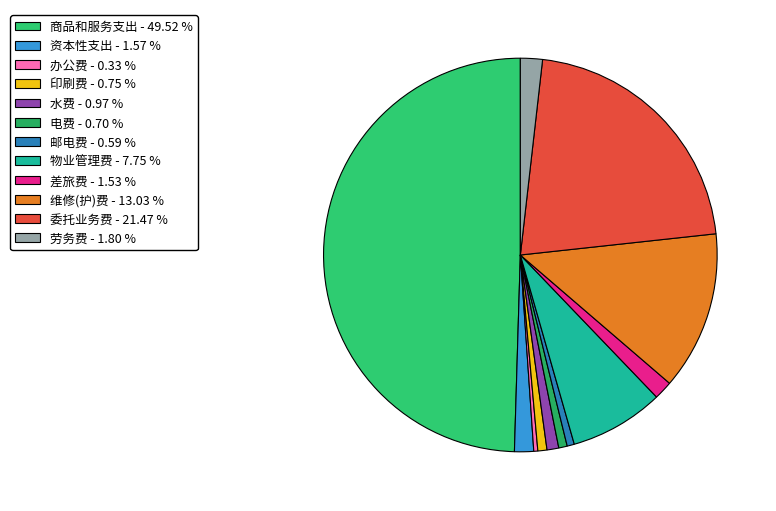

What percentage is the 印刷费 slice, to the nearest percent?

1%